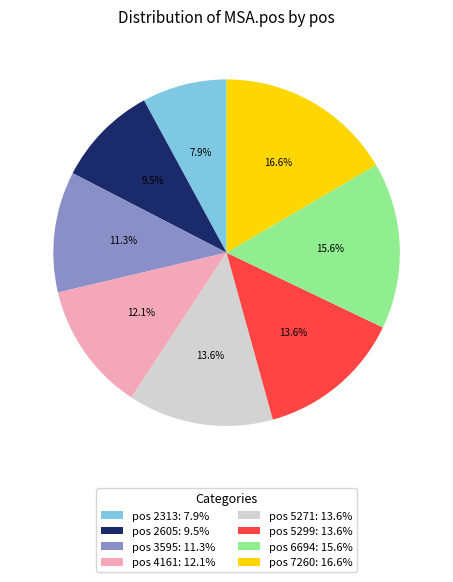

Which category has the biggest portion of the pie?

pos 7260: 16.6%